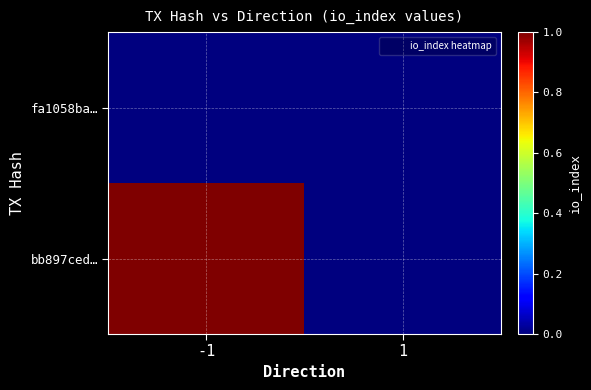

Is the value of bb897ced… at -1 greater than the value of fa1058ba… at 1?

Yes